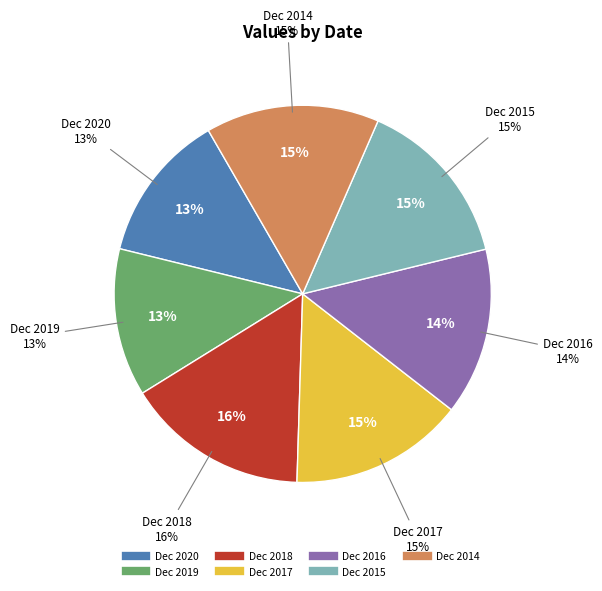

To the nearest percent, what is the difference between the Dec 2018 and Dec 2020 slice percentages?

3%